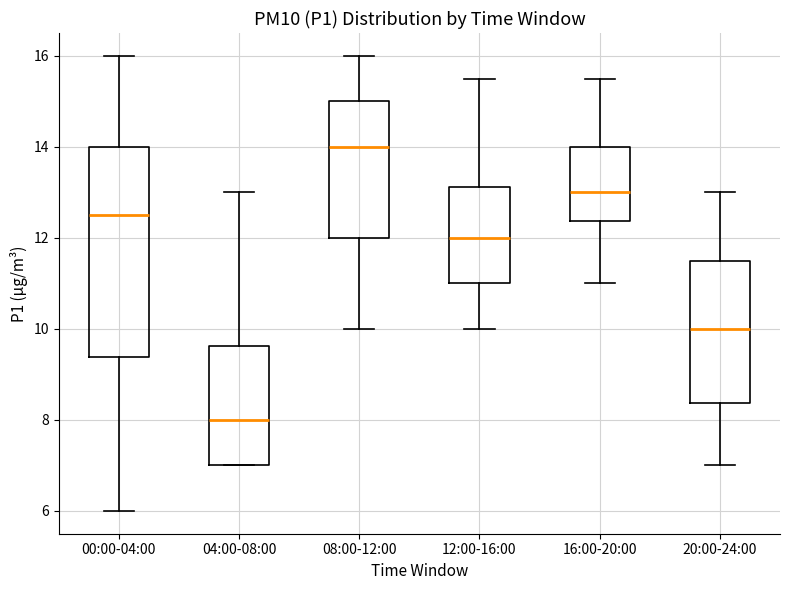

Reading left to right, transcribe this box plot: for each box, give where its median line is, the range the box spans, and where its two whiskers end, as read against the y-axis. The values are not printed on the chart, so give them approximately, as read against the axis.

00:00-04:00: median 12.6, box 9.4 to 14.0, whiskers 6.0 to 16.0
04:00-08:00: median 8.0, box 7.0 to 9.6, whiskers 7.0 to 13.0
08:00-12:00: median 14.0, box 12.0 to 15.0, whiskers 10.0 to 16.0
12:00-16:00: median 12.0, box 11.0 to 13.2, whiskers 10.0 to 15.6
16:00-20:00: median 13.0, box 12.4 to 14.0, whiskers 11.0 to 15.6
20:00-24:00: median 10.0, box 8.4 to 11.6, whiskers 7.0 to 13.0